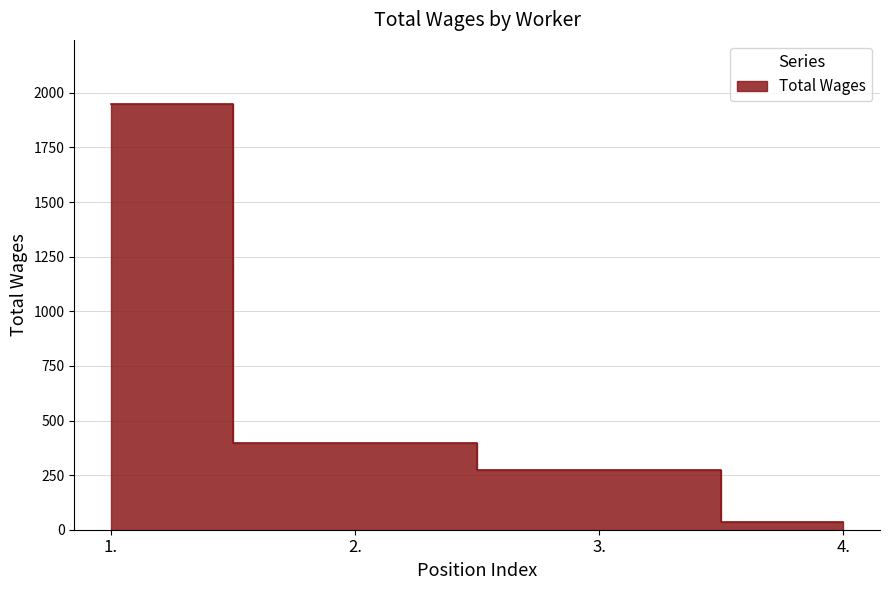

Reading left to right, list all the values displayed in this chart.

1.=1950	2.=395	3.=275	4.=35